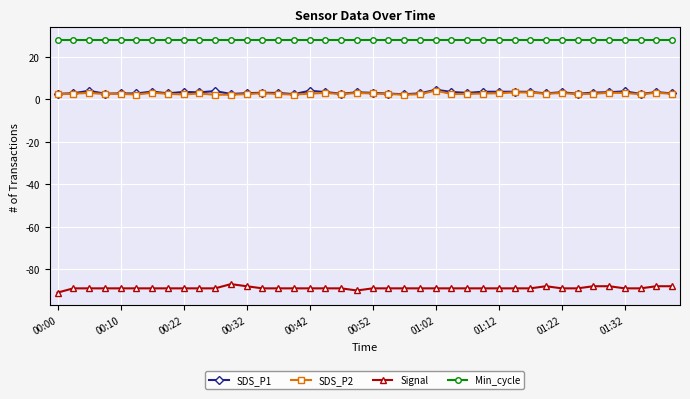

True or false: Min_cycle and Signal cross at least once.

False